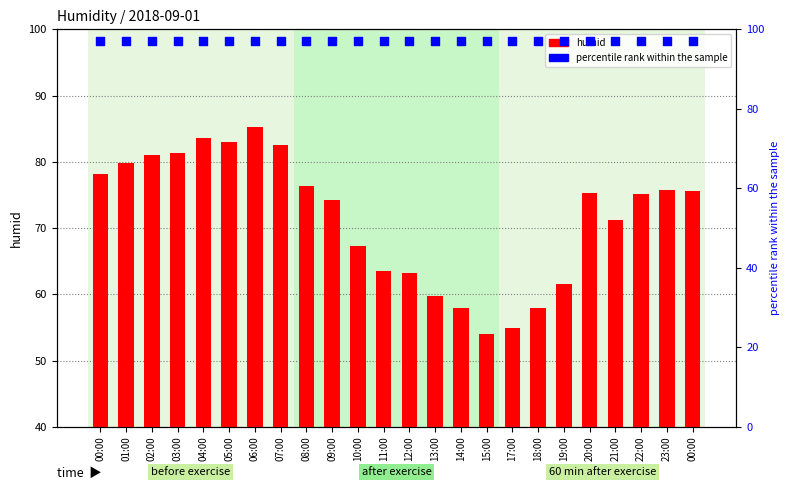

Is the value of percentile rank within the sample at 02:00 greater than the value of humid at 23:00?

Yes